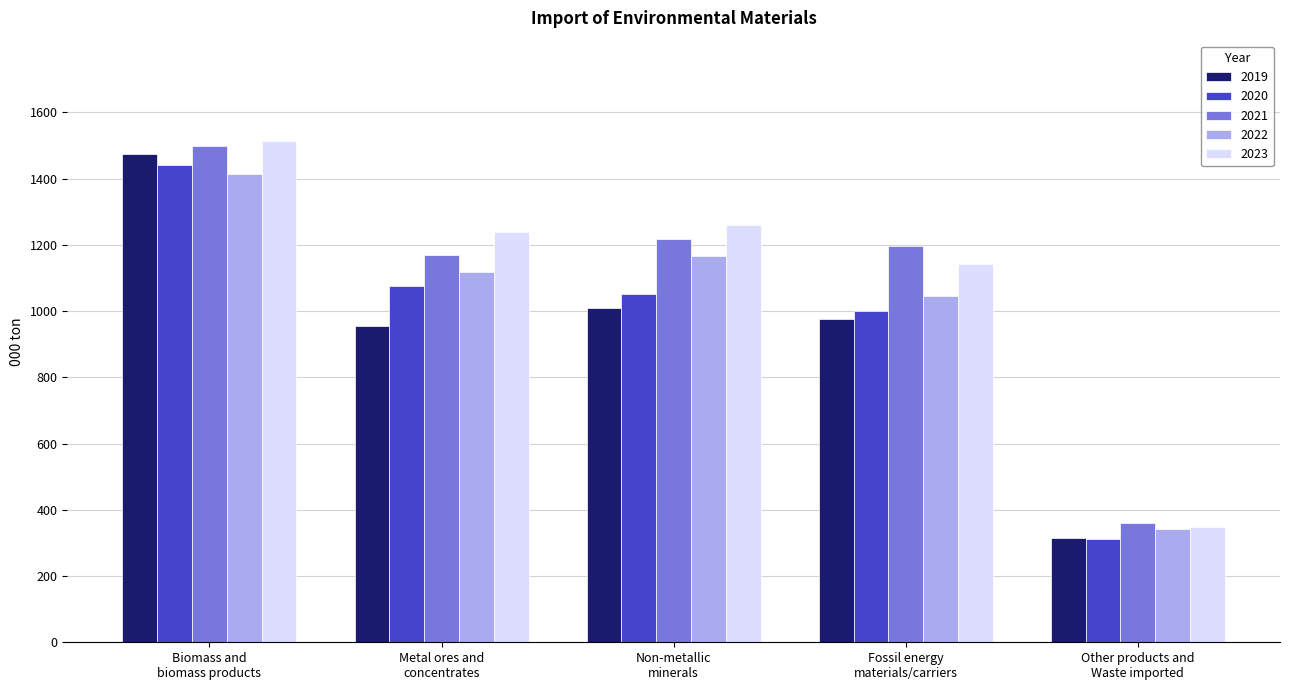

What is the minimum value for 2023?

348.8